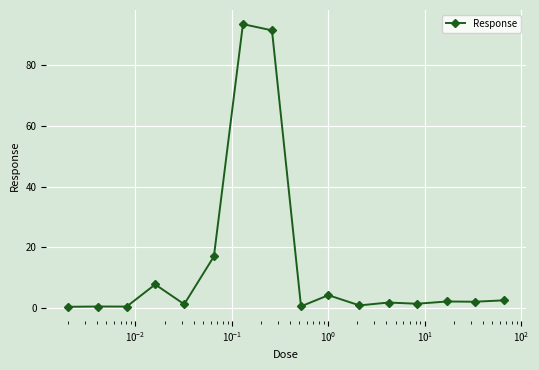

What is the value of the 14th point from the left?

2.2